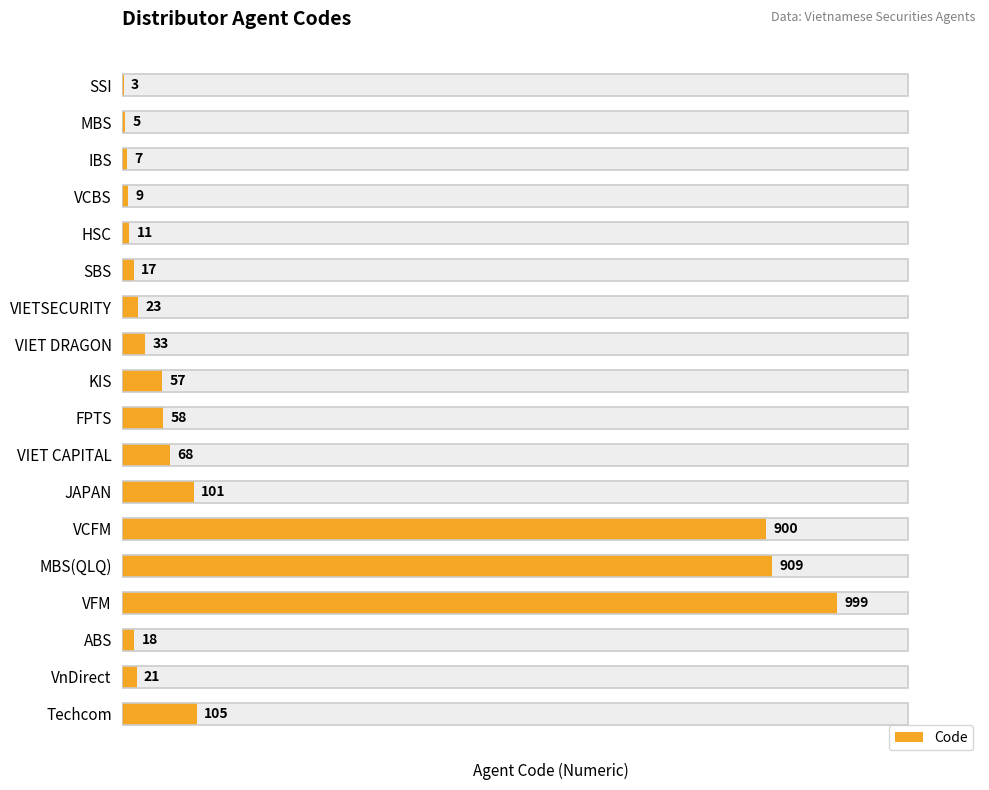

The chart shows a value of 23 at VIETSECURITY. True or false?

True